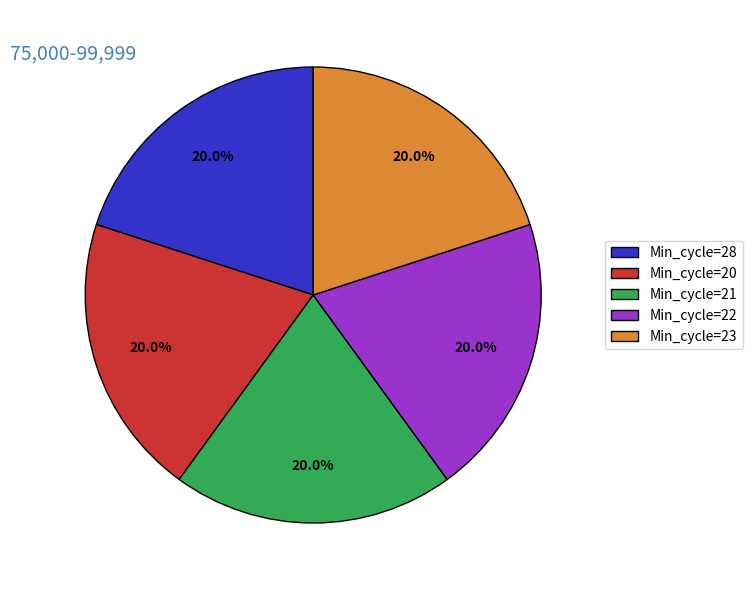

How many segments does this pie chart have?

5